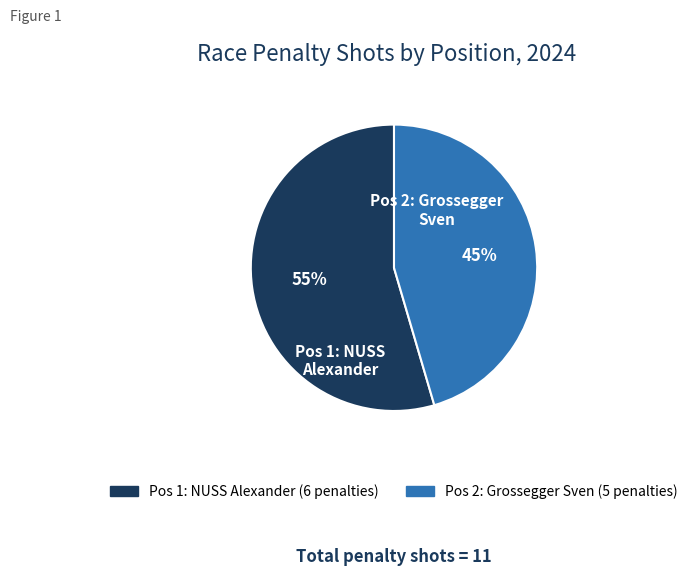

Rank the categories by value from lowest to highest.

2 - Grossegger Sven (#57), 1 - NUSS Alexander (#60)